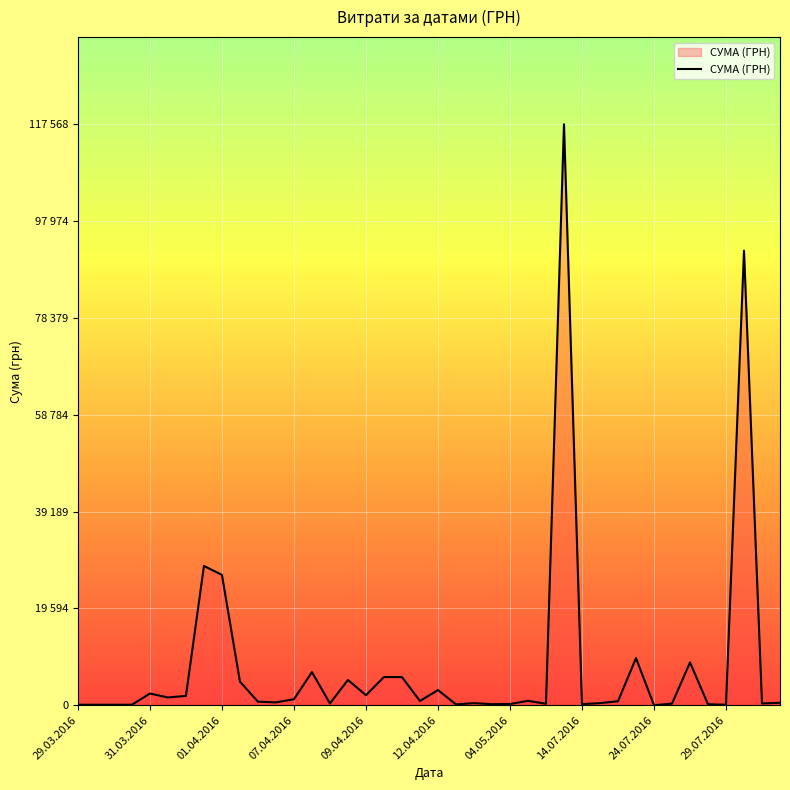

What is the greatest value displayed?

117568.8